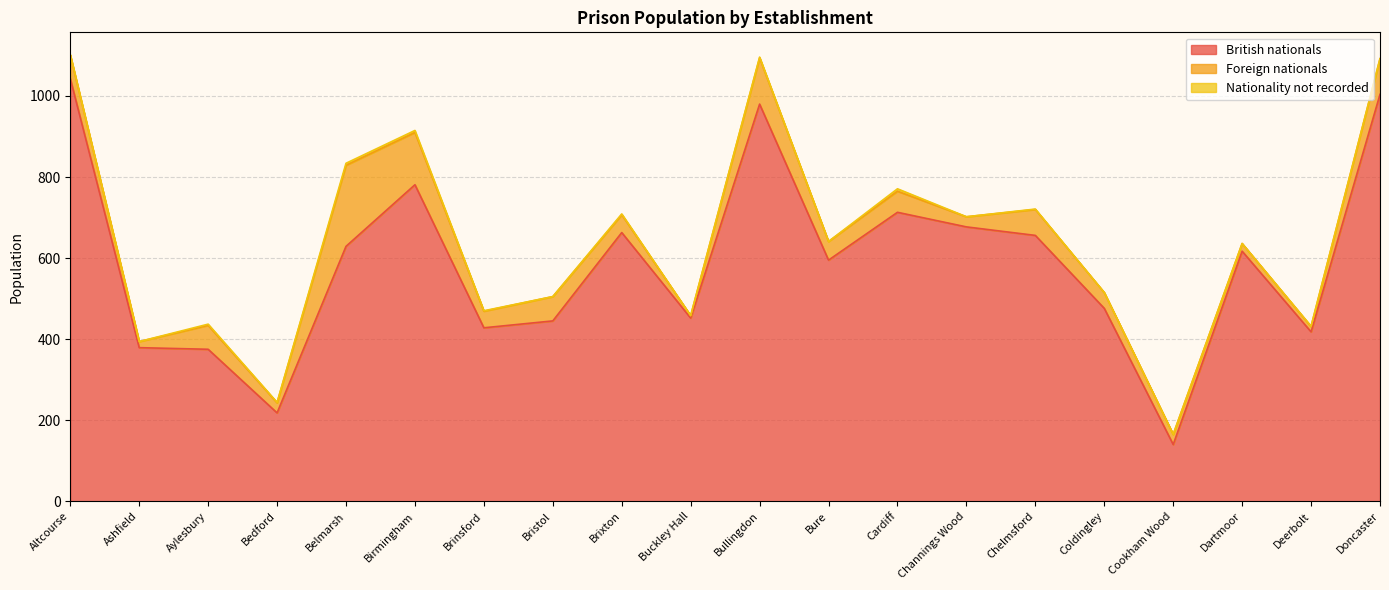

What is the label of the 11th point from the right?

Buckley Hall